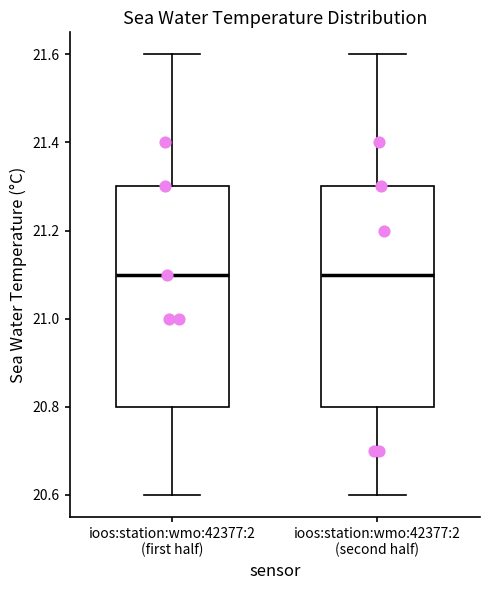

Where does the upper whisker of the box for ioos:station:wmo:42377:2 (first half) end on the y-axis? The values are not printed on the chart, so give them approximately, as read against the axis.

21.6